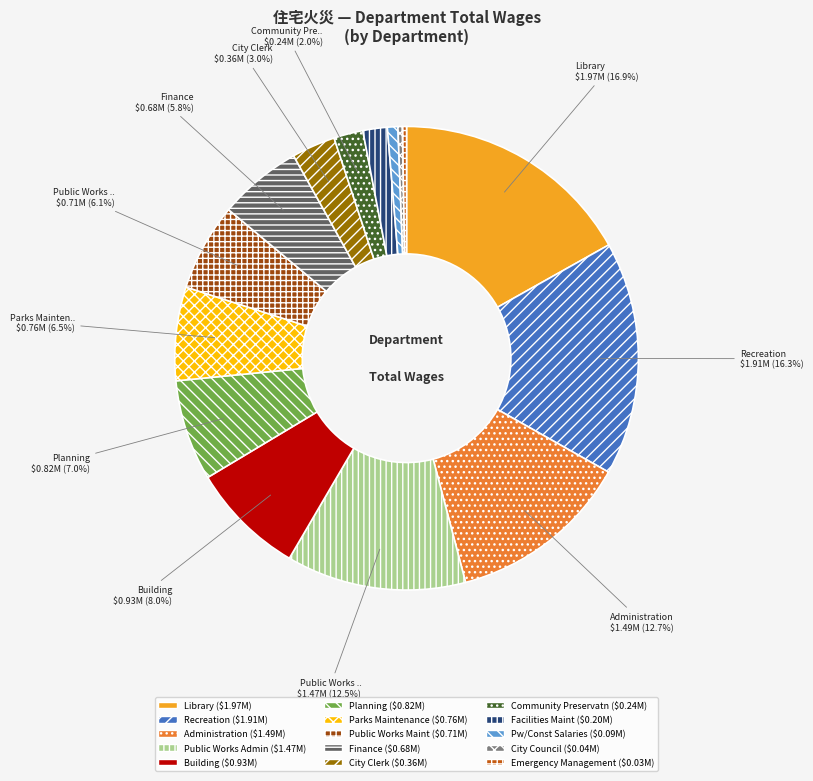

Is there a majority slice in this chart?

No